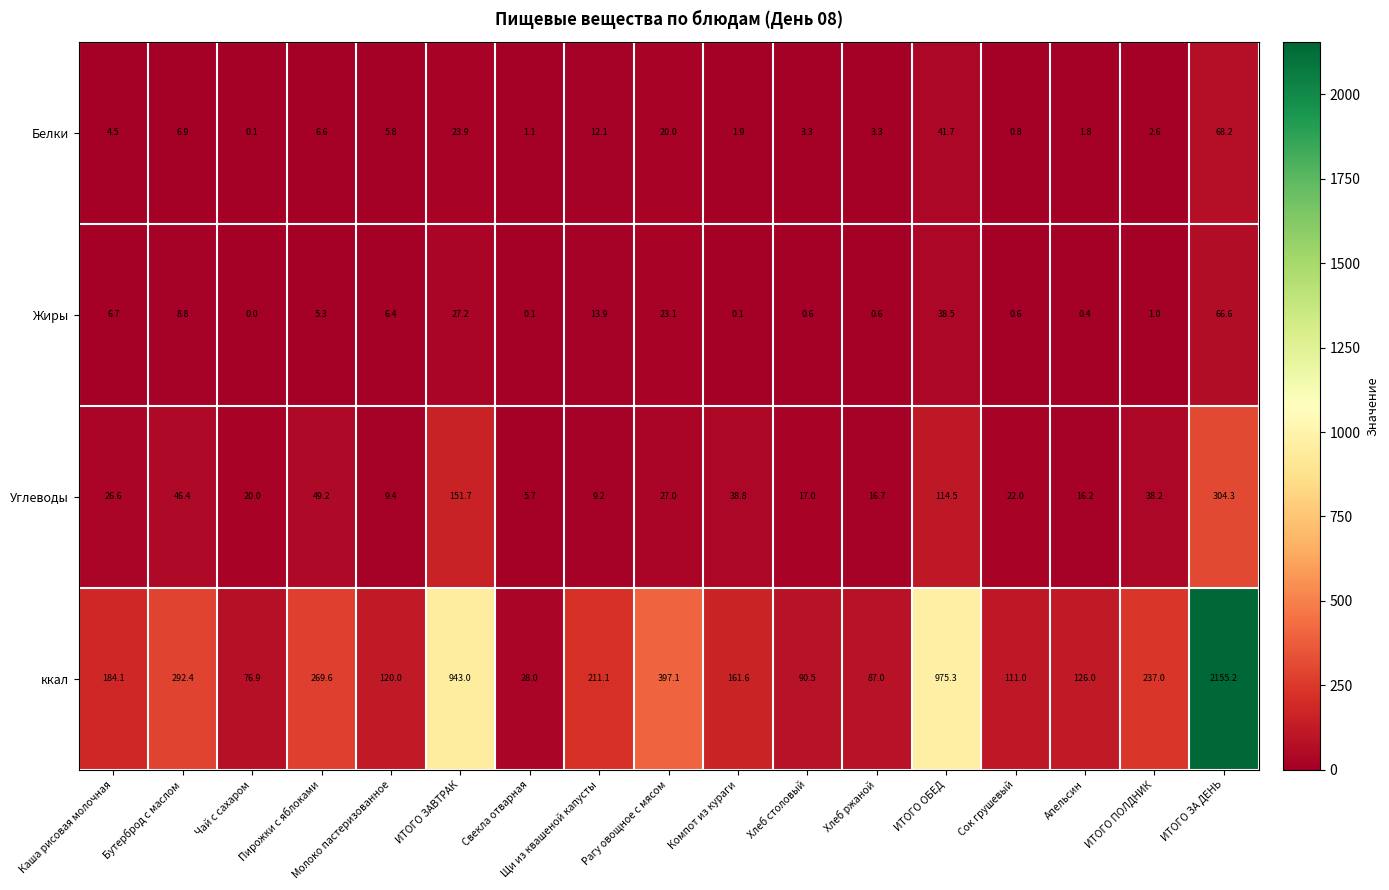

What is the maximum value shown in the chart?

2155.2